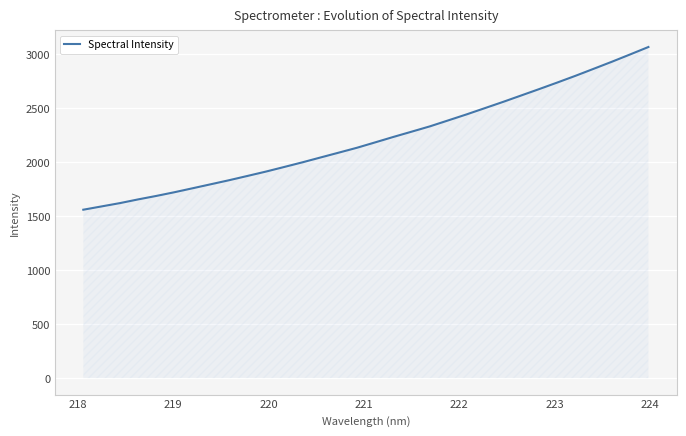

What is the maximum value shown in the chart?

3068.9